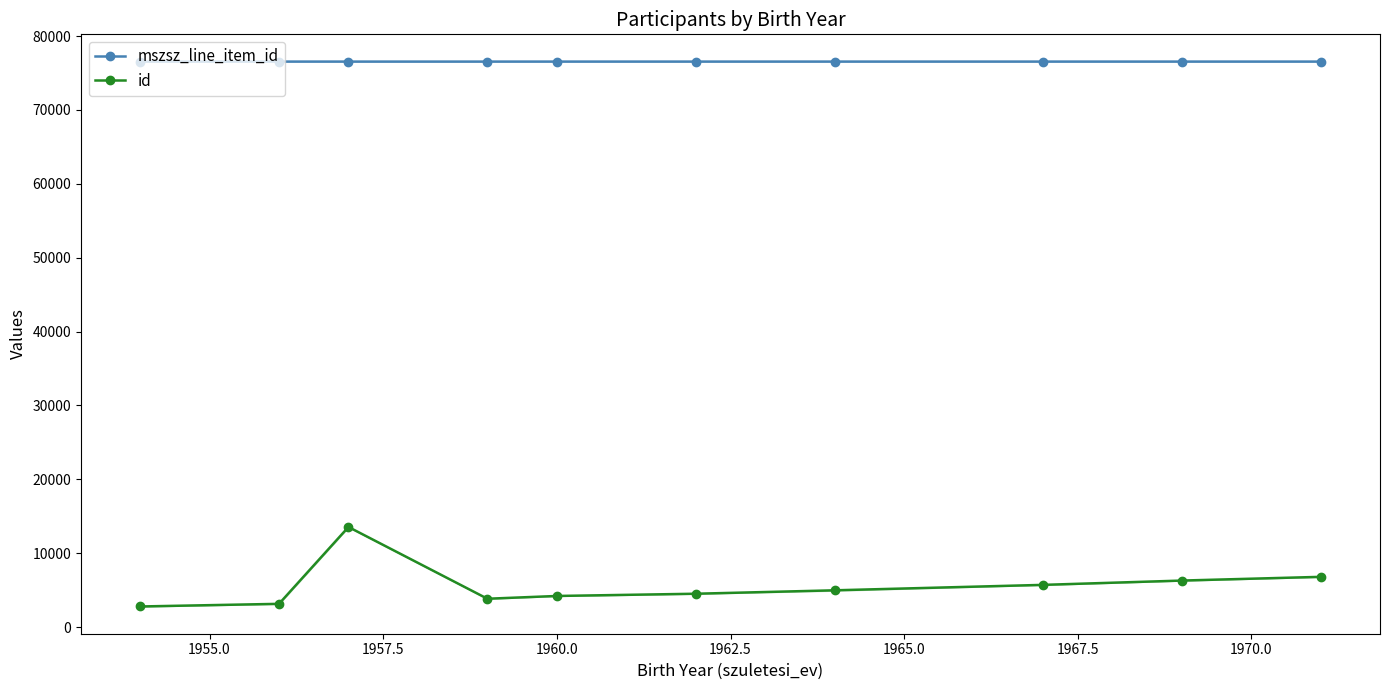

What is the highest value of the id series?

13542.0